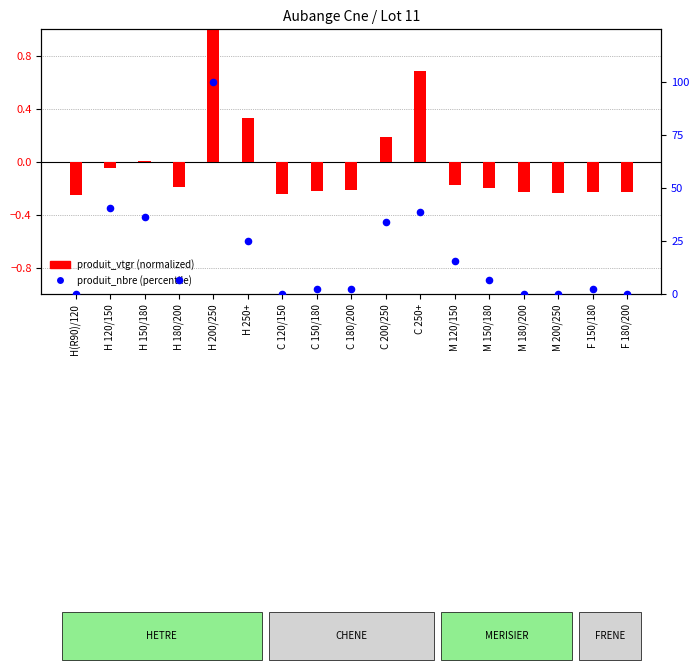

Which series has the widest spread of Y values?

produit_nbre (percentile)